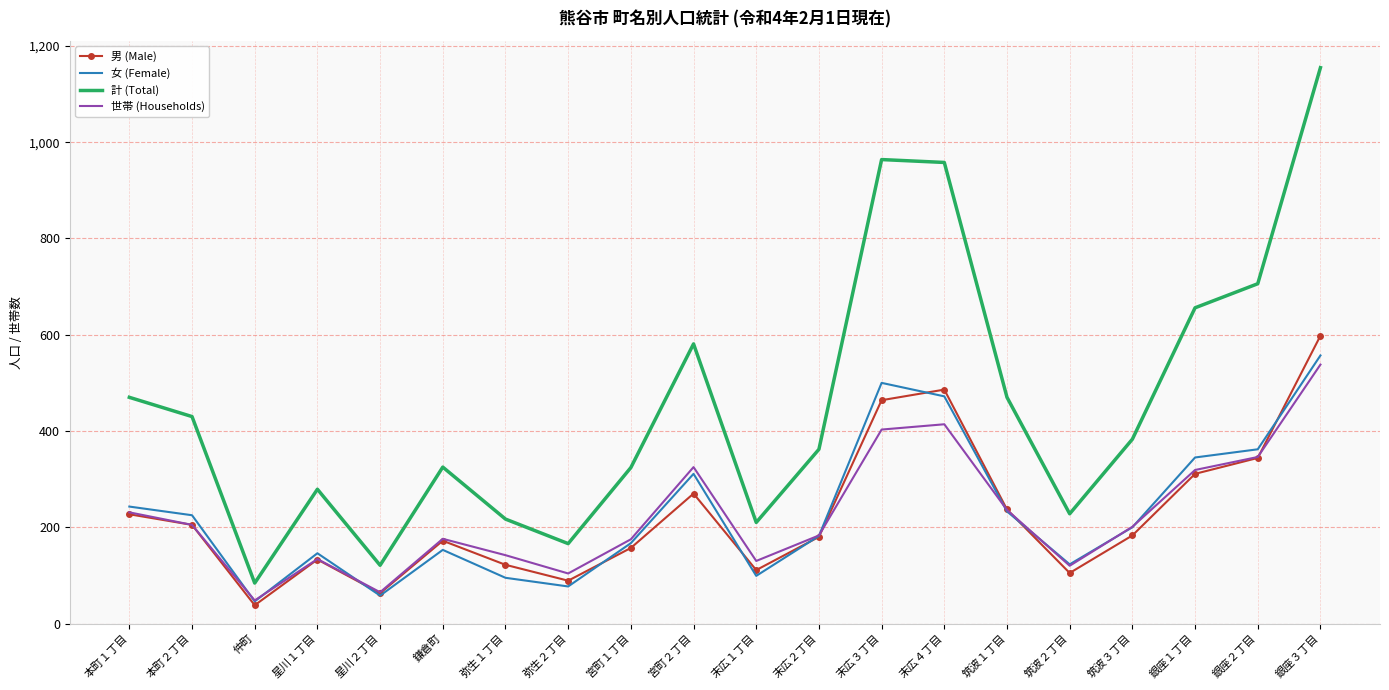

Where does the 計 (Total) series first go above 383?

本町１丁目